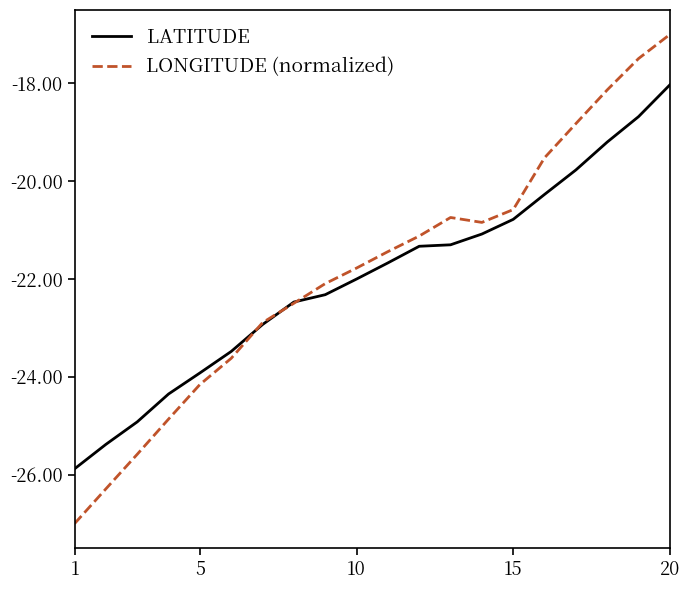

What is the minimum value shown in the chart?

-27.0